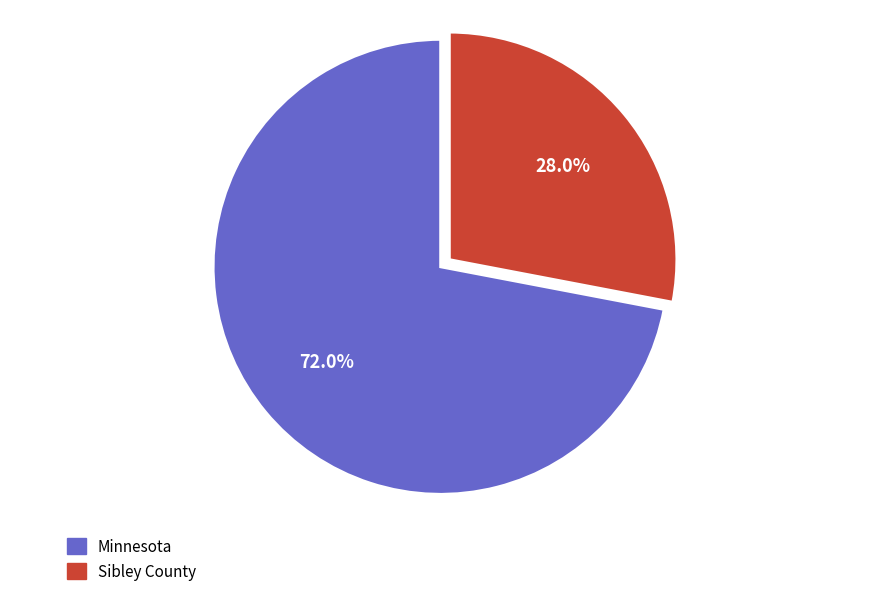

How many slices are in this pie chart?

2